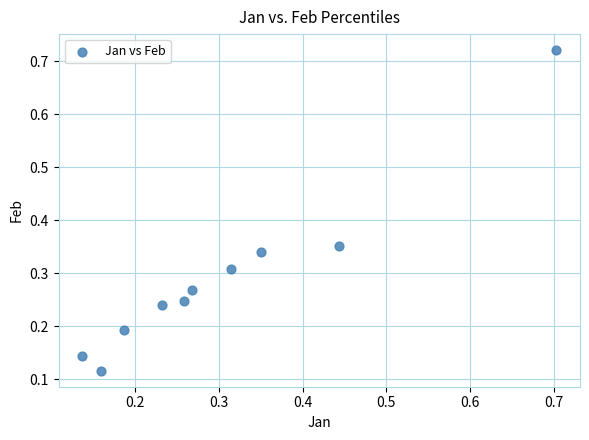

What is the range of Y values (max minus min)?

0.6